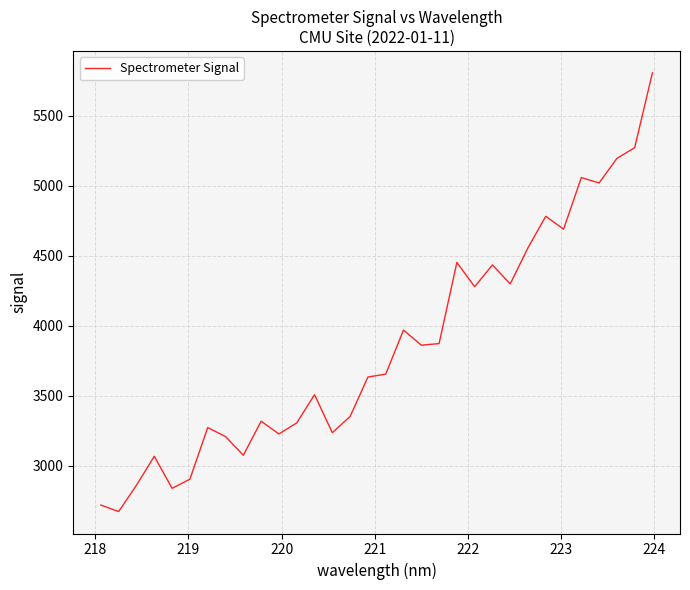

What is the sum of all values?

123412.4